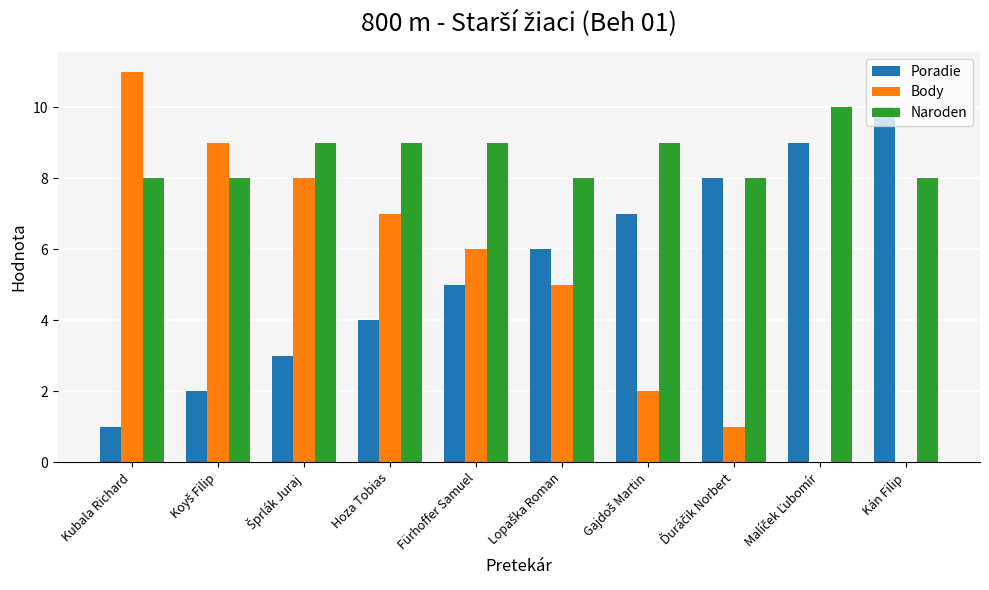

Is the value of Naroden at Kubala Richard greater than the value of Poradie at Kubala Richard?

Yes